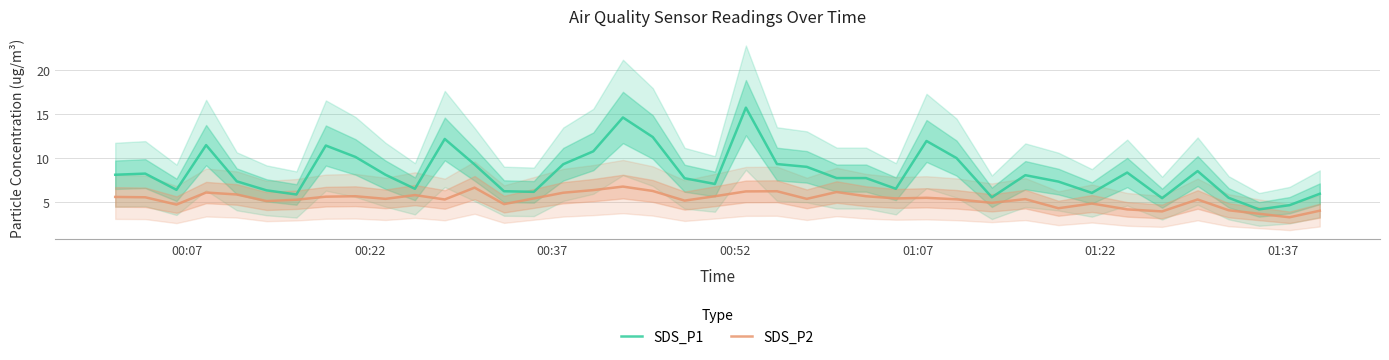

What is the minimum value shown in the chart?

3.2